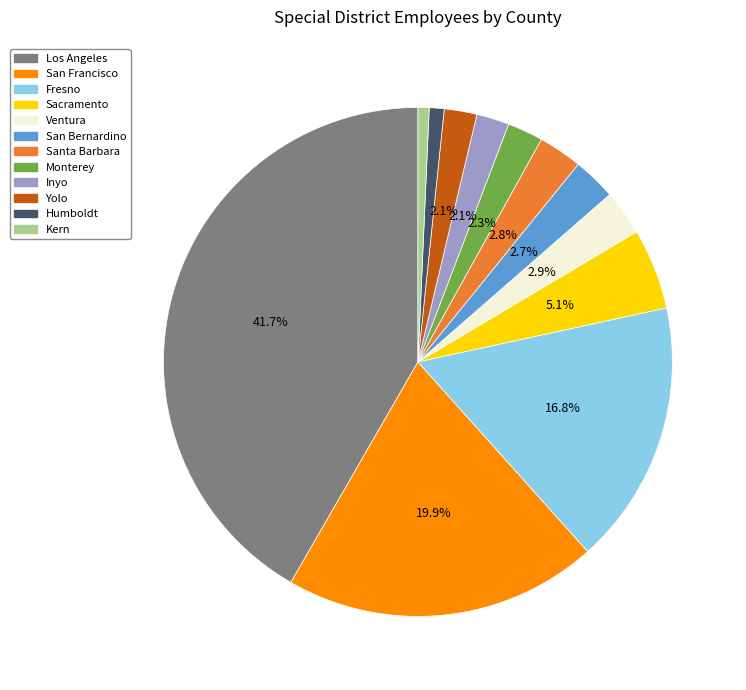

Is there a majority slice in this chart?

No